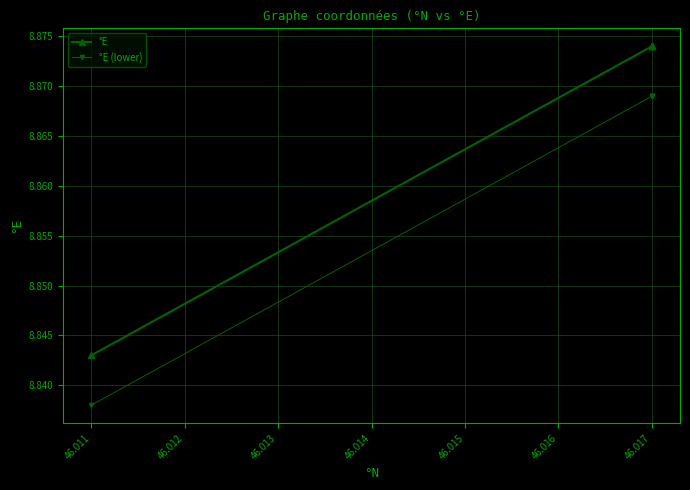

List the series in order of their peak value, highest first.

°E, °E (lower)